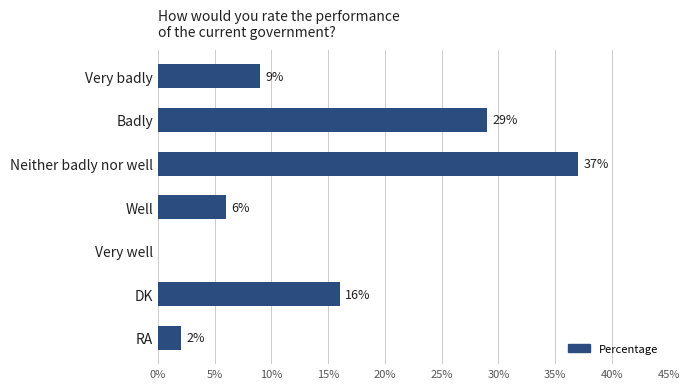

What is the approximate value at Badly?

29